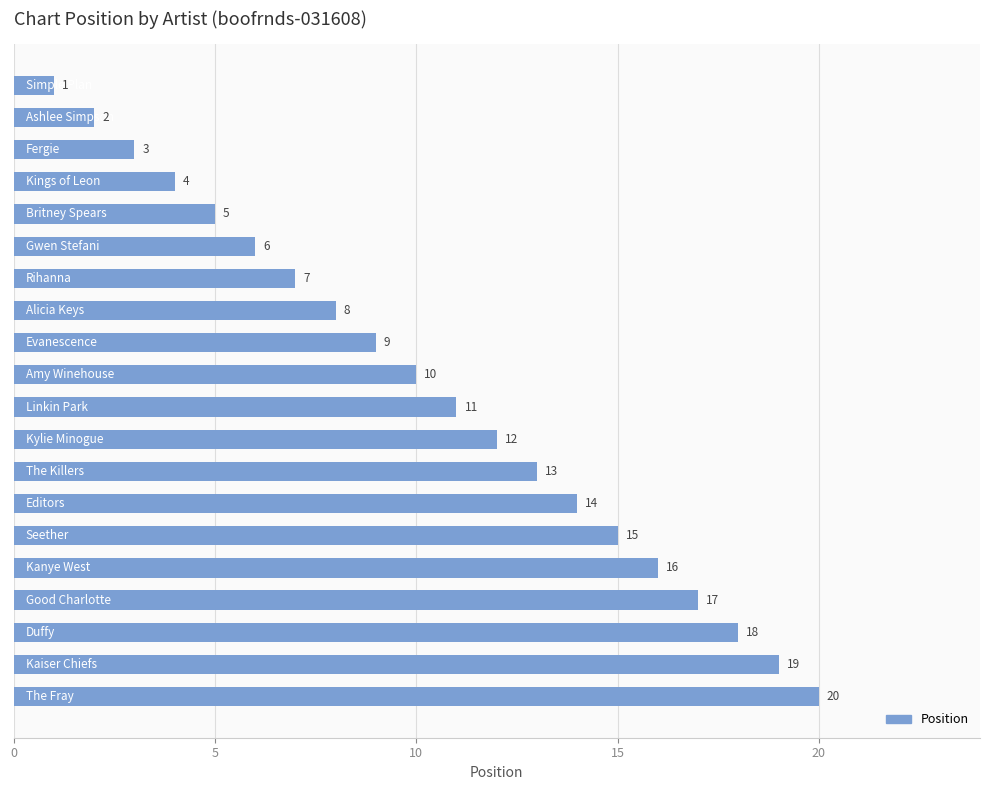

What is the maximum value shown in the chart?

20